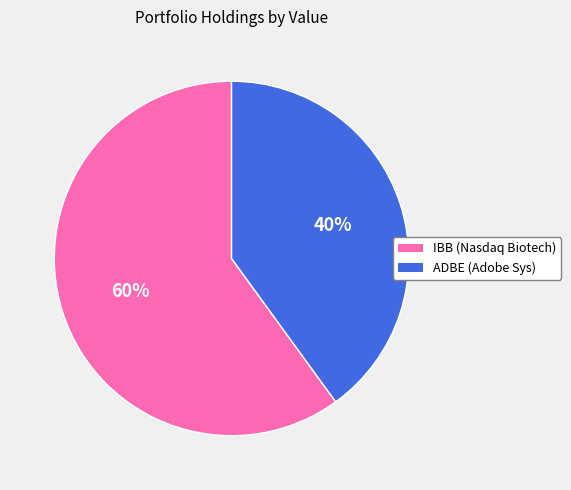

To the nearest percent, what is the difference between the largest and smallest slice percentages?

20%